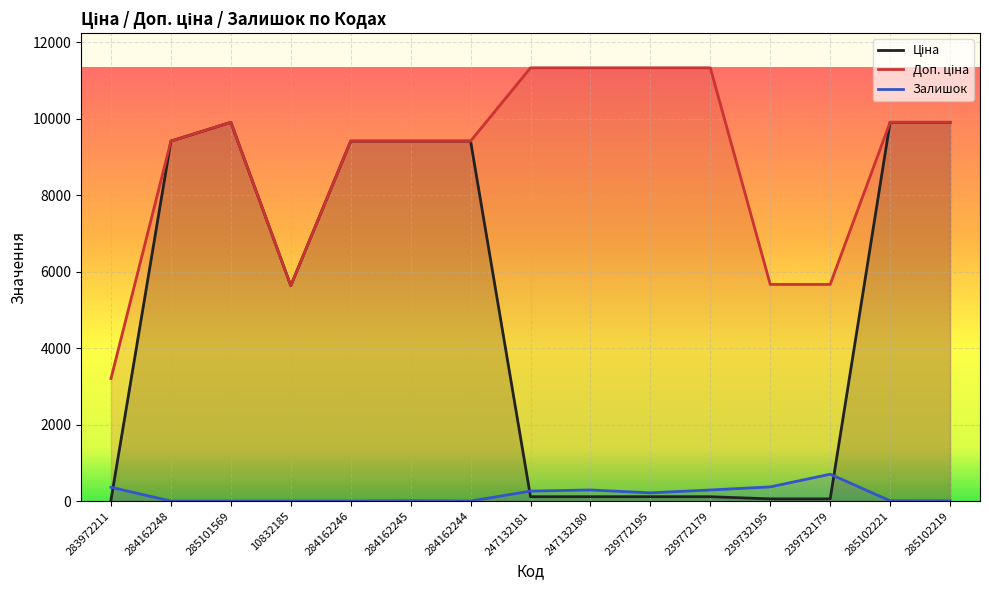

In Доп. ціна, how many points are higher than both neighbors (excluding endpoints)?

1